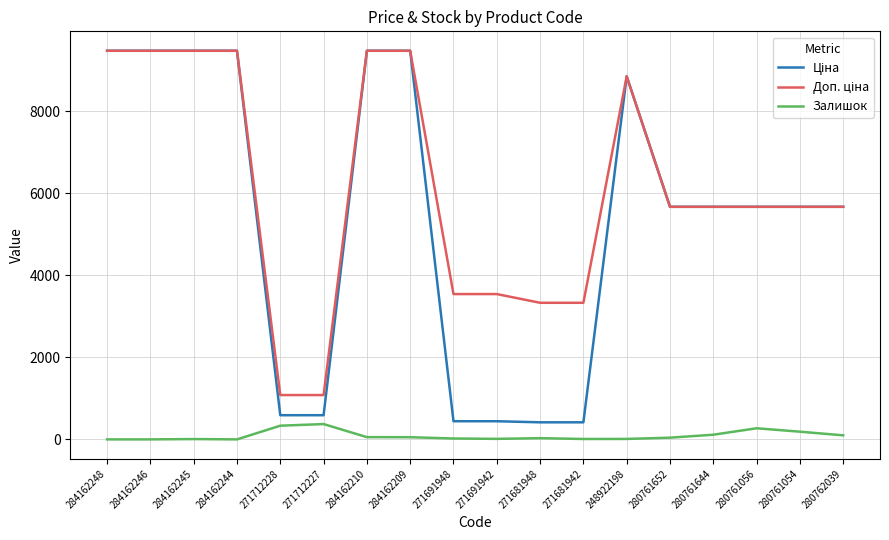

What is the total value across all series at 271712228?

2005.6